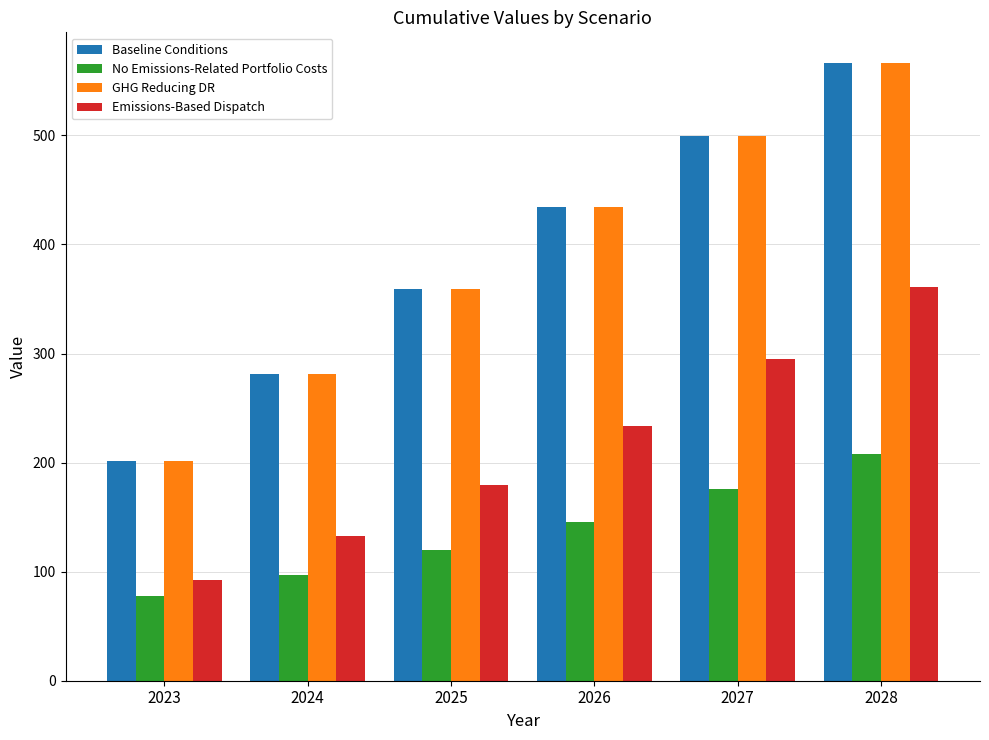

What is the spread (max minus min) of values at 2025?

239.7